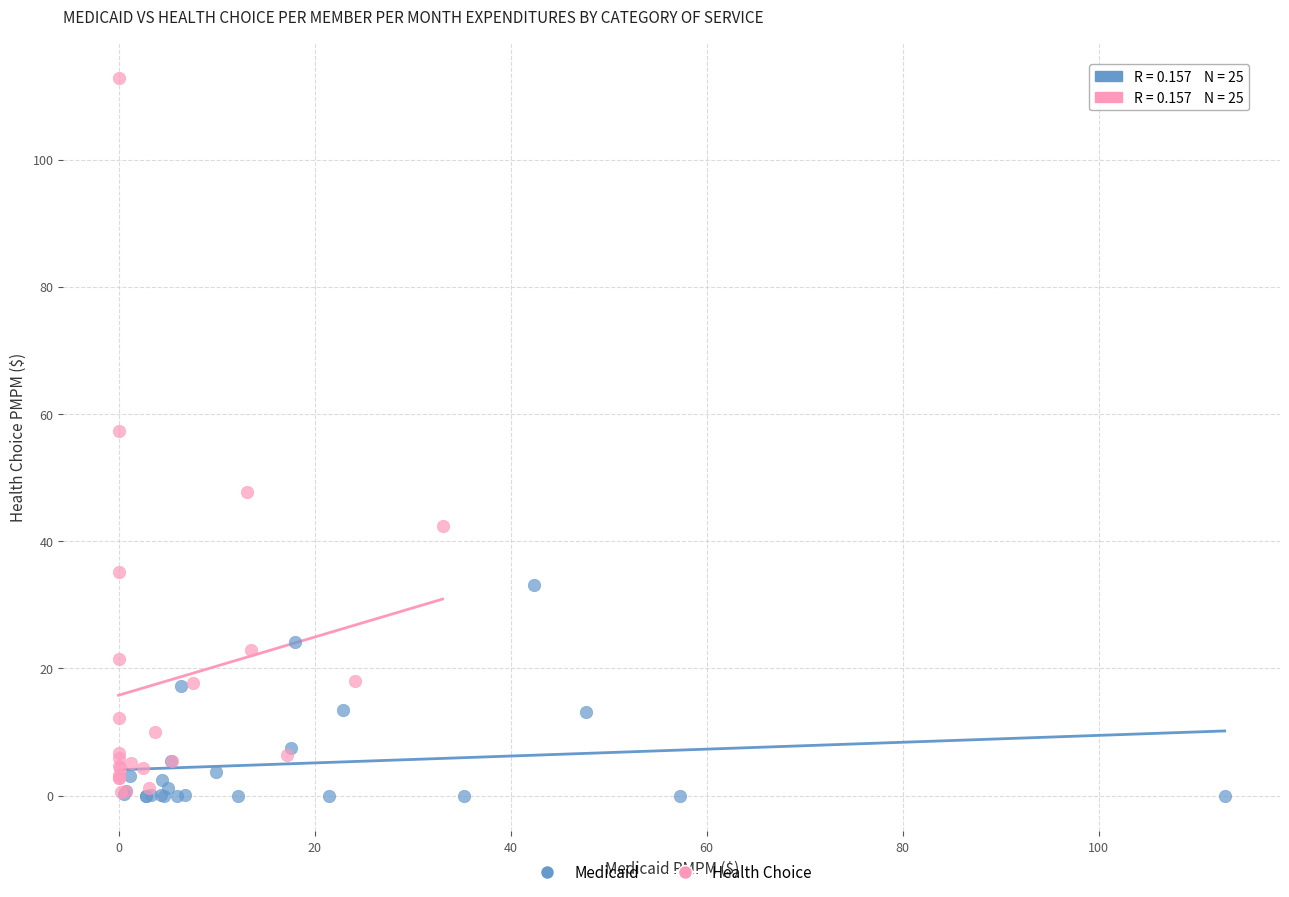

Which series has the largest Y range (max minus min)?

Health Choice